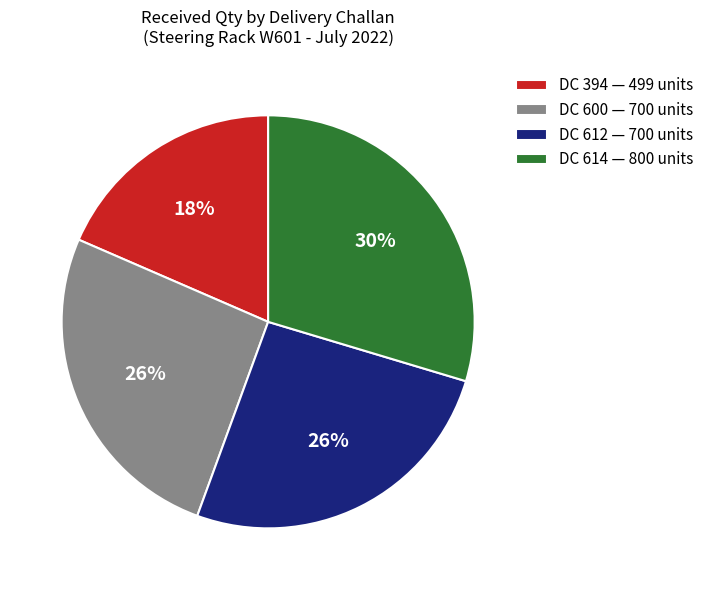

Do DC 612 — 700 units and DC 600 — 700 units together represent more than half of the pie?

Yes